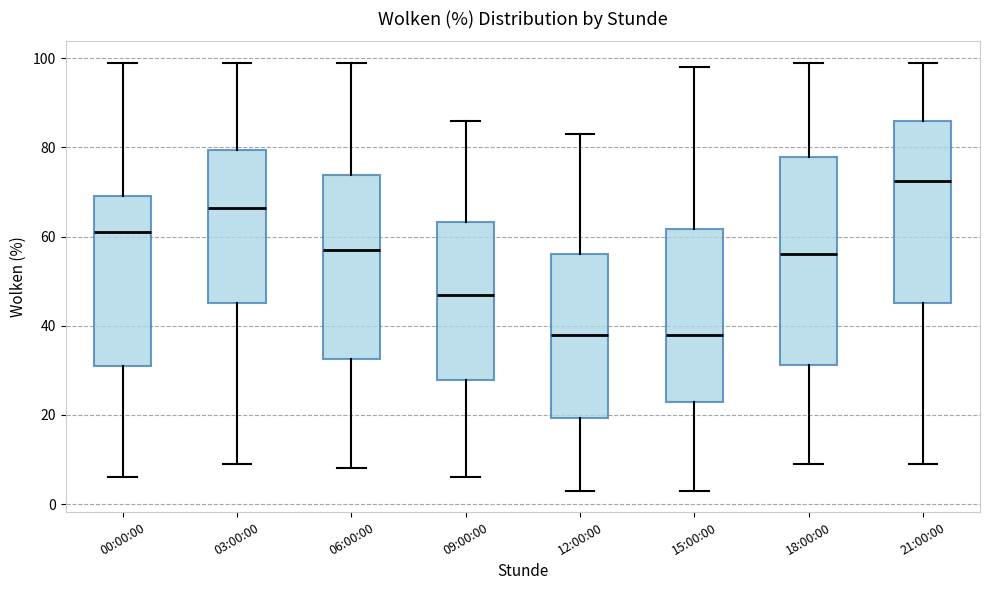

Reading left to right, read every box against the y-axis: the position of its median line, the range the box covers, and the ends of its whiskers. The values are not printed on the chart, so give them approximately, as read against the axis.

00:00:00: median 62, box 32 to 70, whiskers 6 to 100
03:00:00: median 66, box 46 to 80, whiskers 10 to 100
06:00:00: median 58, box 32 to 74, whiskers 8 to 100
09:00:00: median 48, box 28 to 64, whiskers 6 to 86
12:00:00: median 38, box 20 to 56, whiskers 4 to 84
15:00:00: median 38, box 24 to 62, whiskers 4 to 98
18:00:00: median 56, box 32 to 78, whiskers 10 to 100
21:00:00: median 72, box 46 to 86, whiskers 10 to 100